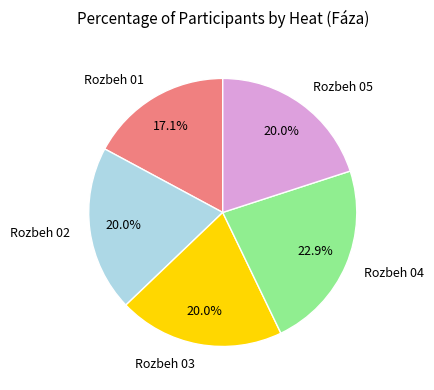

What portion of the pie excludes Rozbeh 04?

77.1%